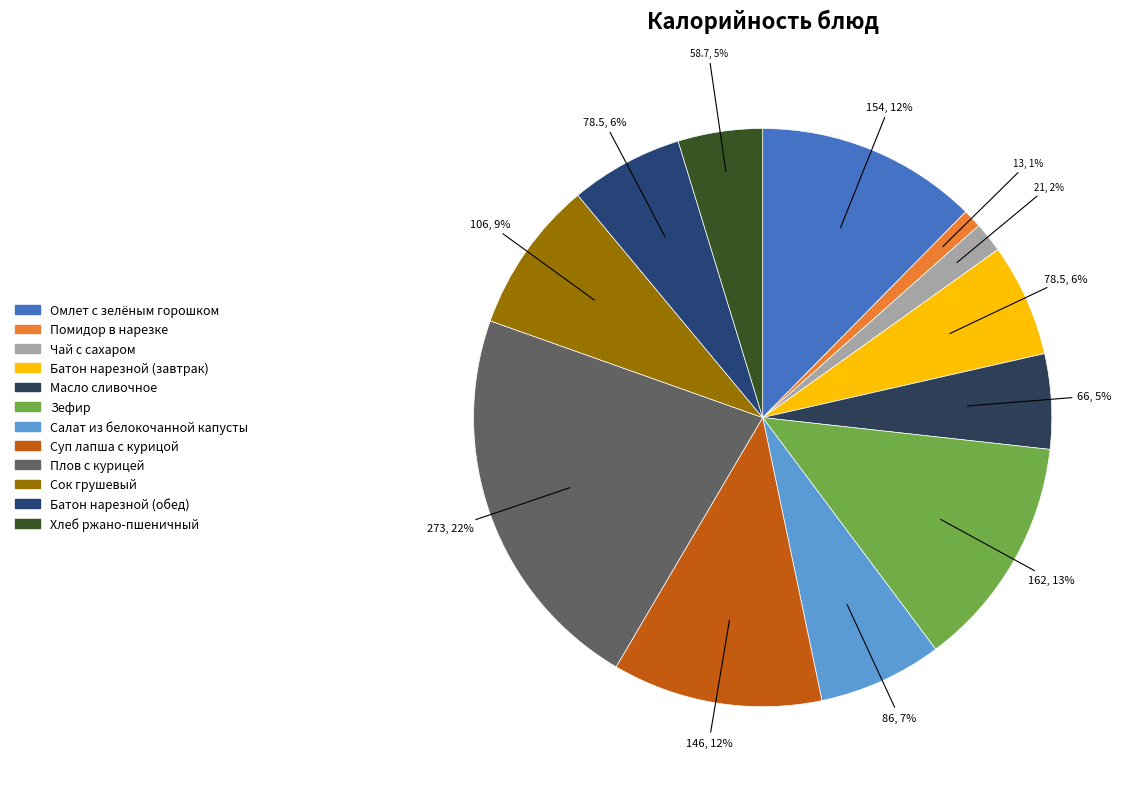

How many segments does this pie chart have?

12